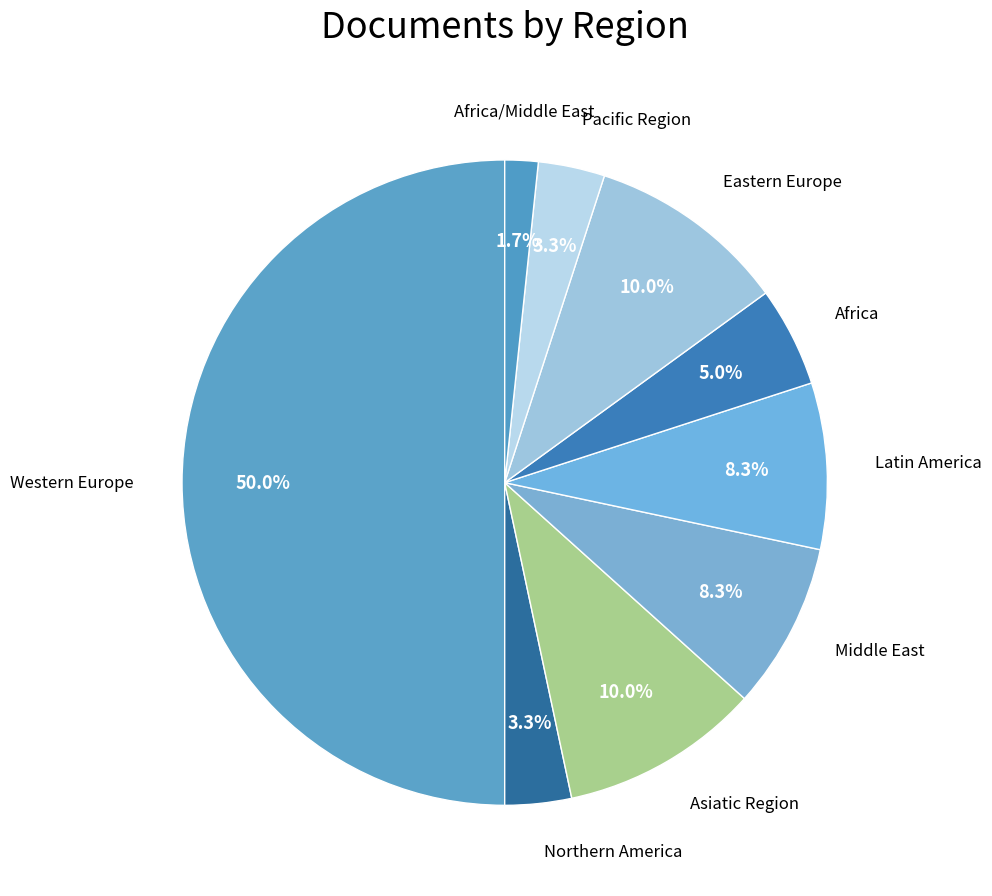

Which has a higher value, Africa or Middle East?

Middle East